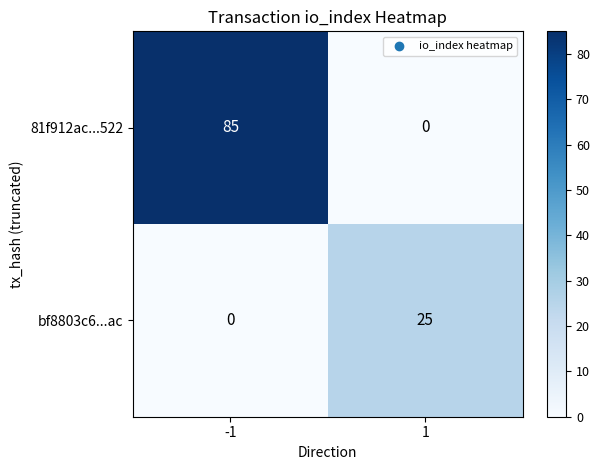

Rank the categories by bf8803c6...ac value from lowest to highest.

-1, 1